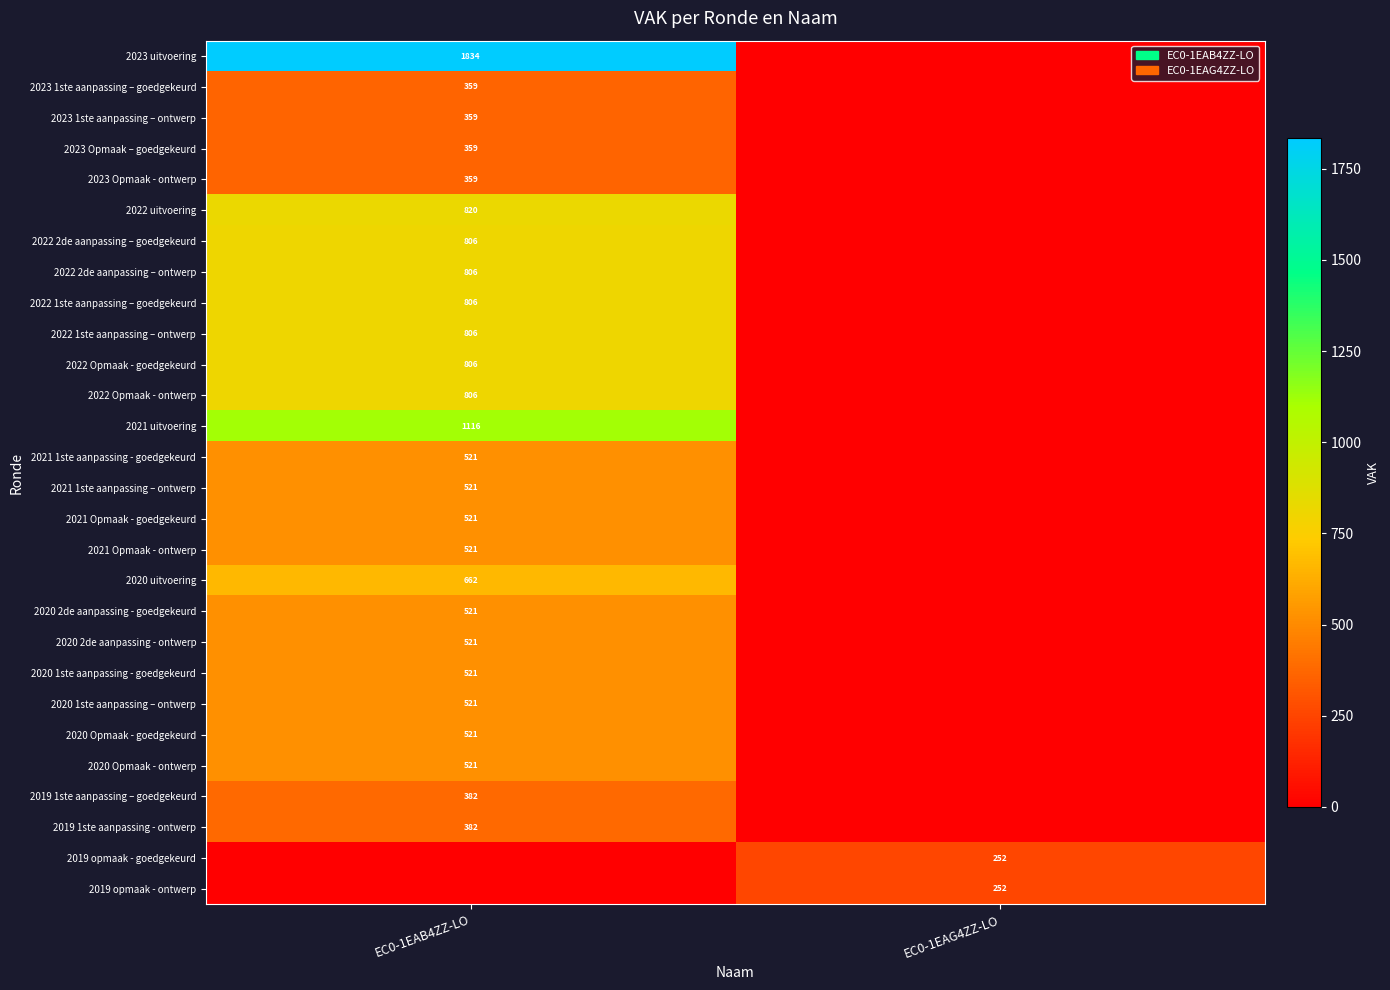

True or false: 2019 1ste aanpassing – goedgekeurd has a value of 597 at EC0-1EAB4ZZ-LO.

False